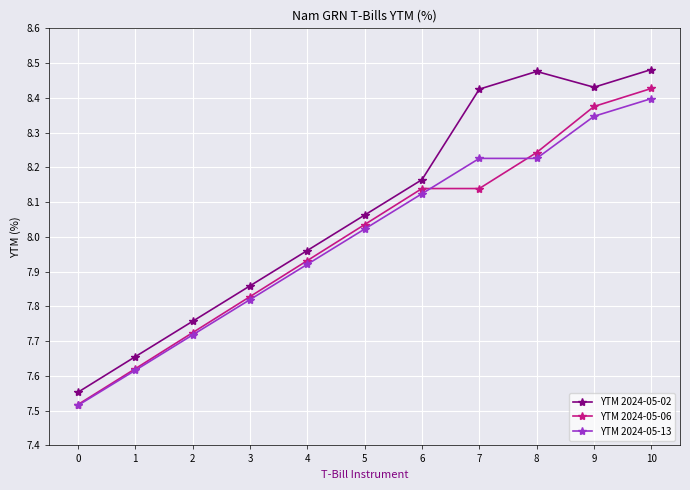

How many lines are shown in the chart?

3